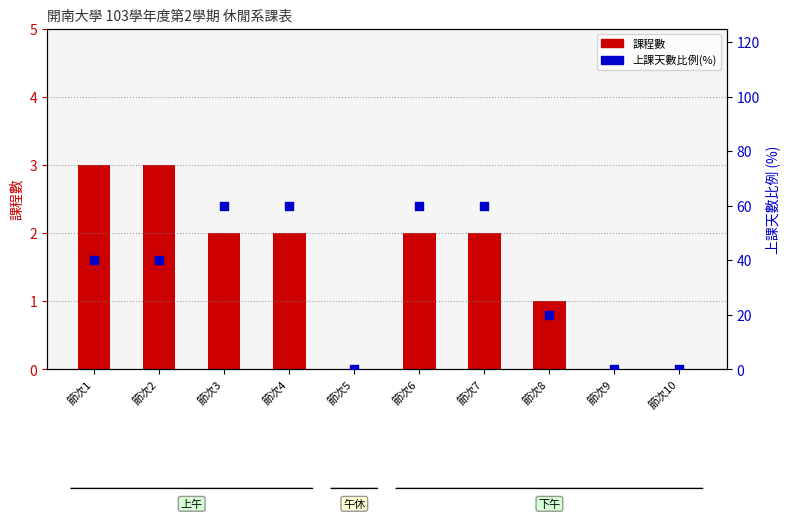

Which series contains the highest Y value?

上課天數比例(%)